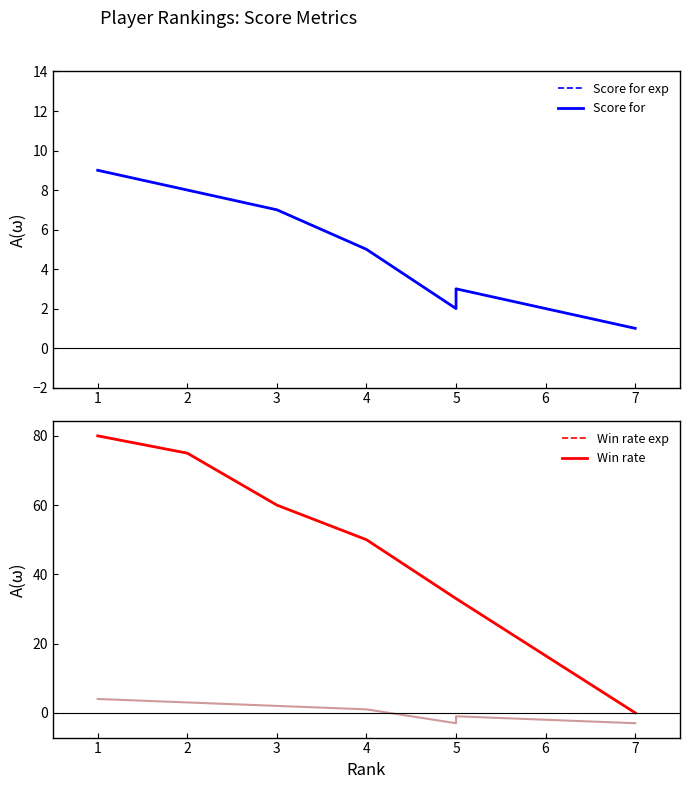

Reading right to left, list all the values displayed in this chart.

Score for: 1	1	3	2	5	7	8	9
Score for (exp): 1	1	3	2	5	7	8	9
Win rate: 0	0	33	33	50	60	75	80
Win rate (exp): 0	0	33	33	50	60	75	80
Score diff: -3	-3	-1	-3	1	2	3	4